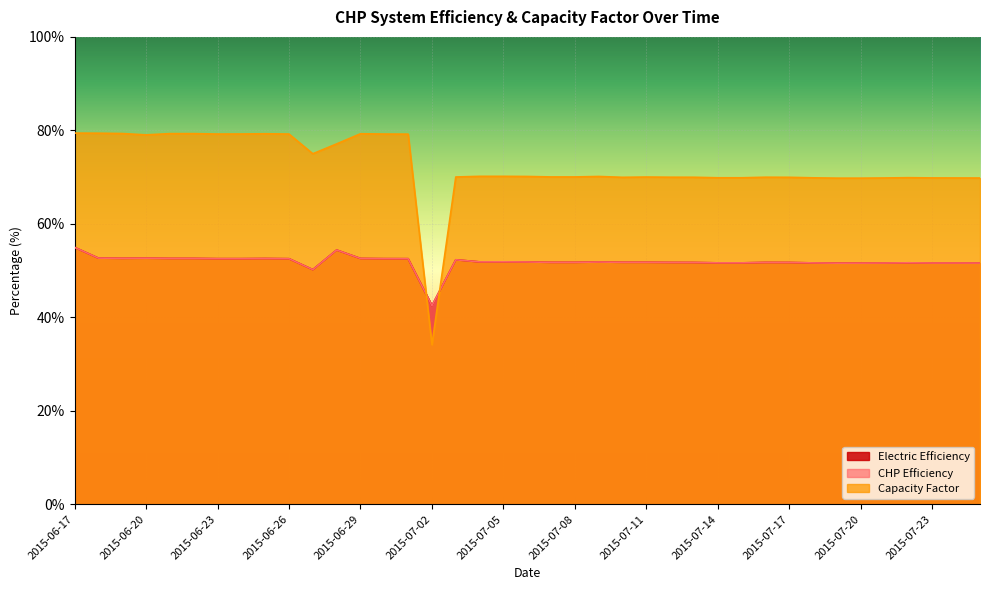

What is the label of the 33rd point from the right?

2015-06-23